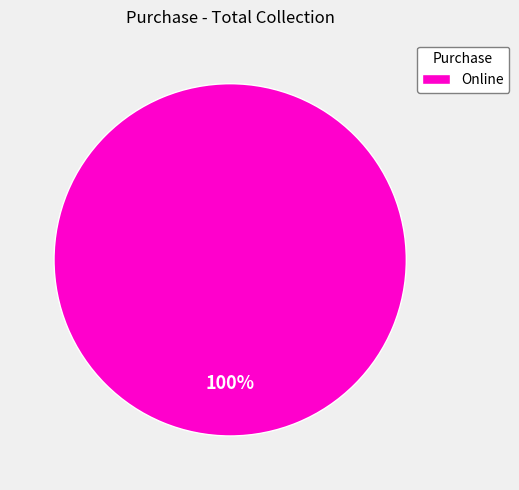

The Online slice represents 88% of the pie. True or false?

False